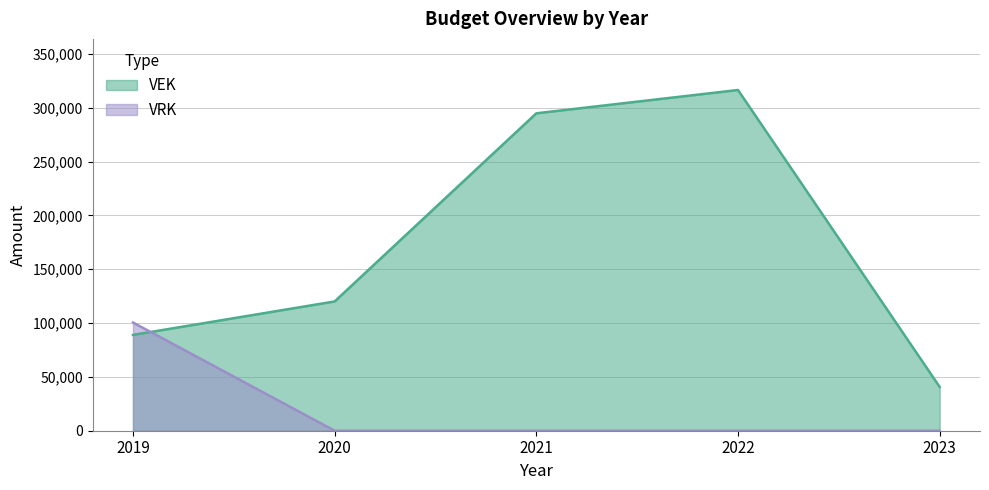

What is the sum of all VRK values?

100488